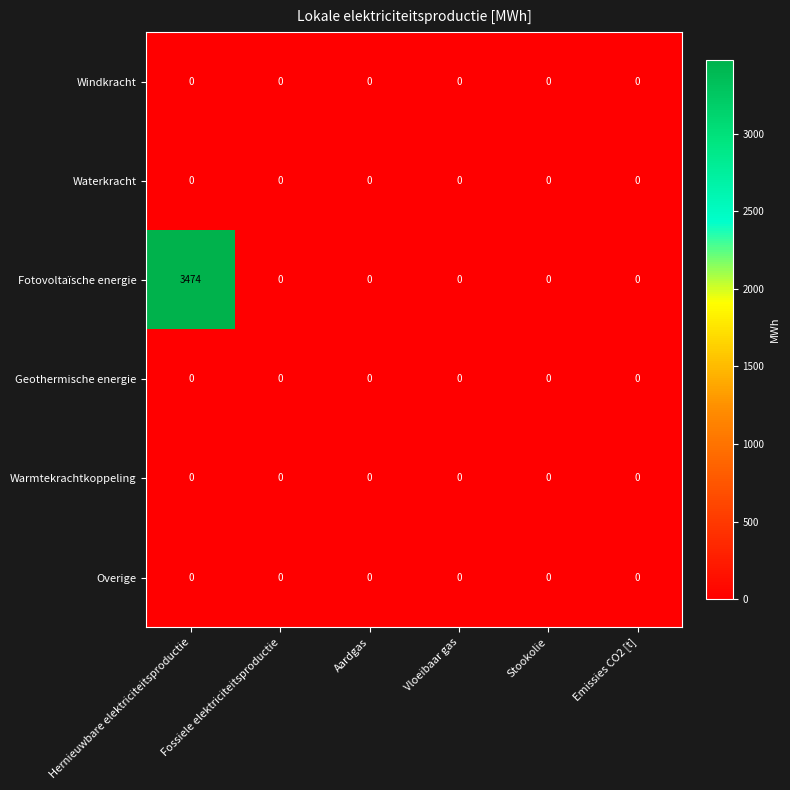

At which category is the sum across all series the highest?

Hernieuwbare elektriciteitsproductie